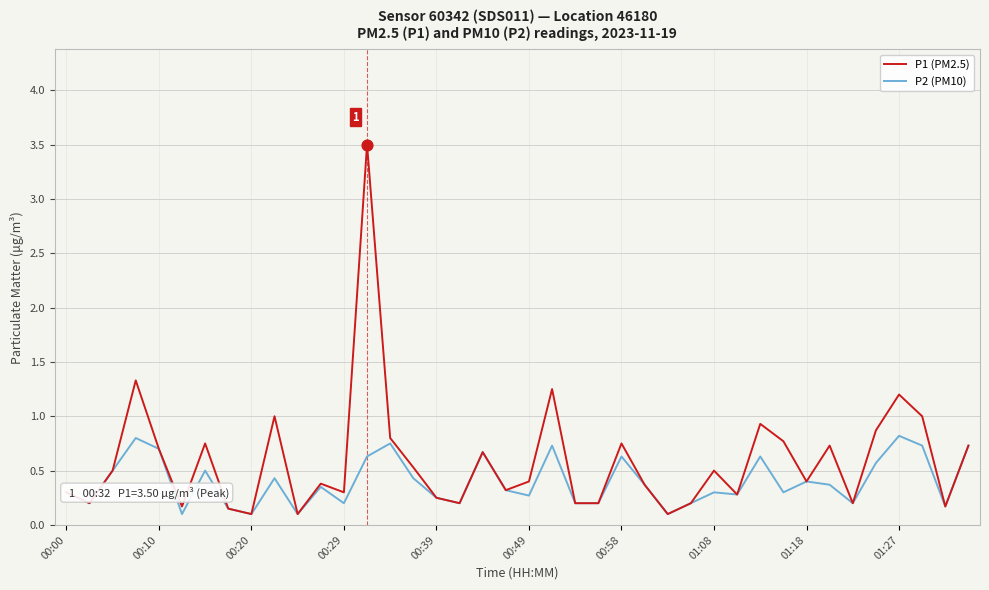

What is the maximum value for P1 (PM2.5)?

3.5